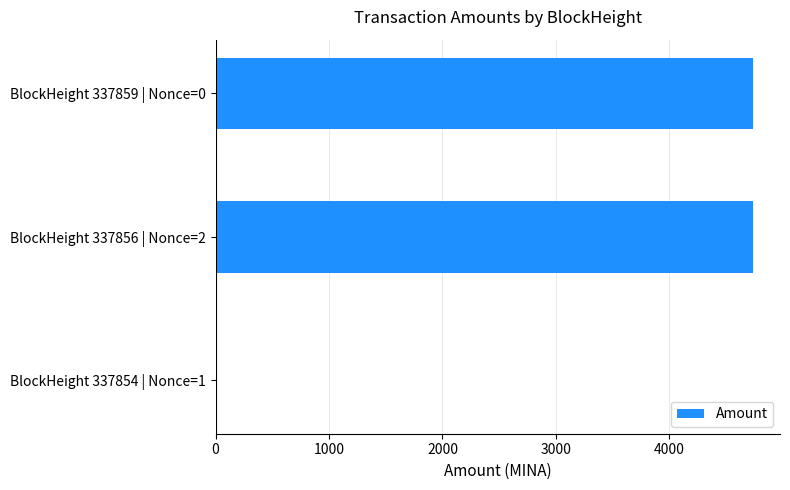

What is the sum of all values?

9478.8